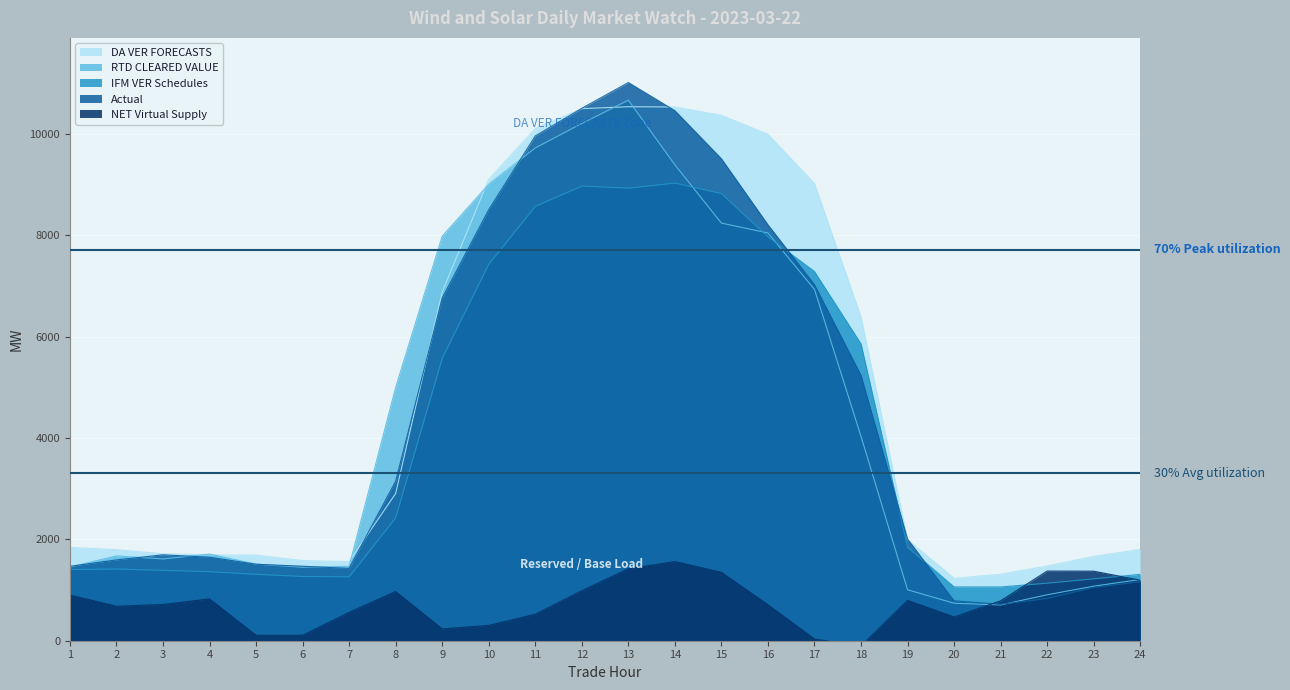

What is the total value across all series at 23?

6387.9